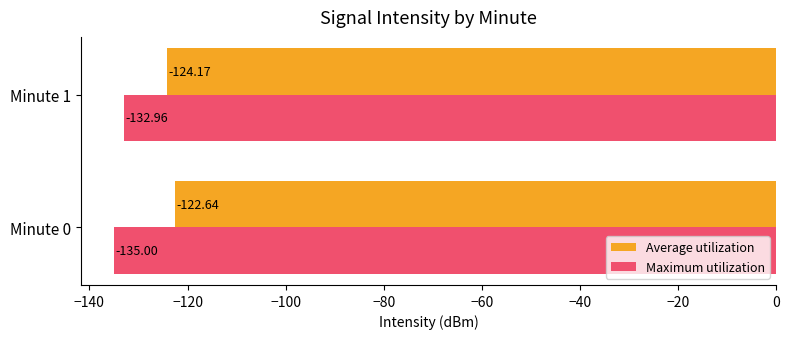

What is the total value across all series at Minute 0?

-257.6